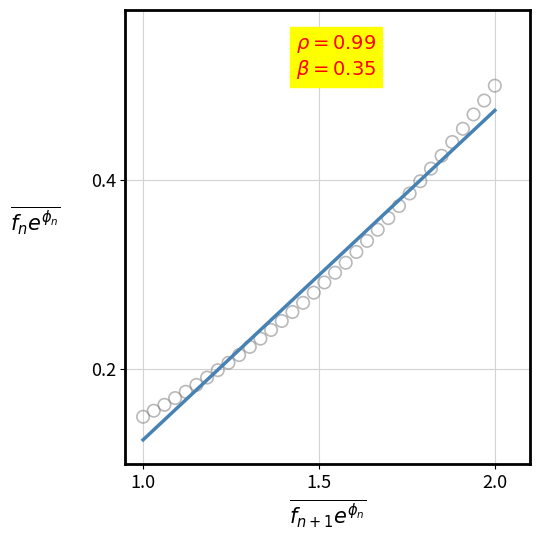

What is the range of X values (max minus min)?

1.0